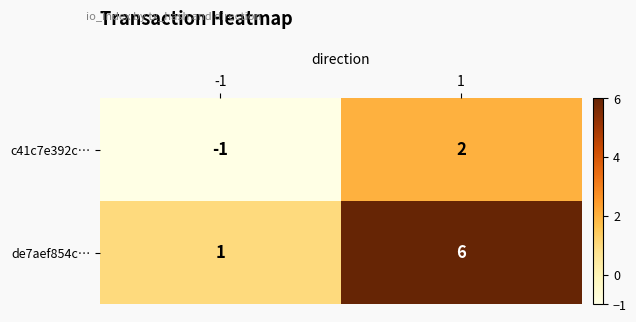

Which series changed the most between -1 and 1?

de7aef854c…